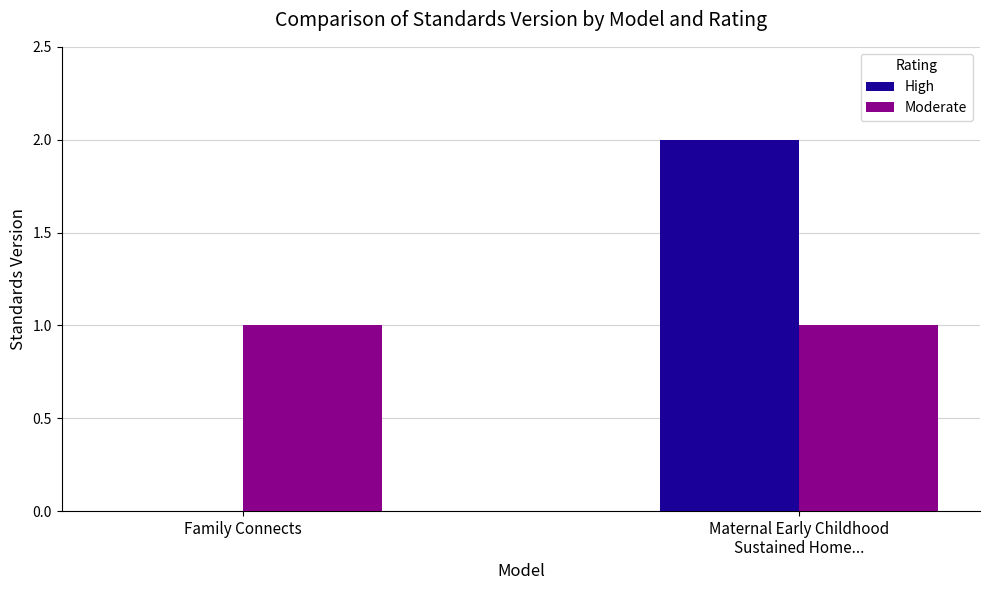

What is the average value of the Moderate series?

1